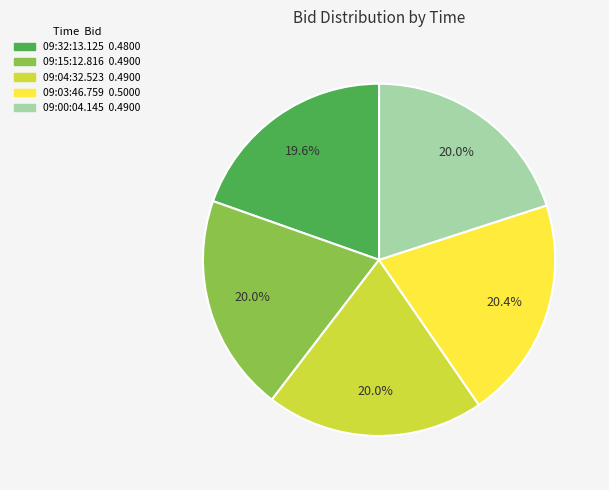

What is the total percentage of 09:32:13.125 and 09:03:46.759?

40.0%